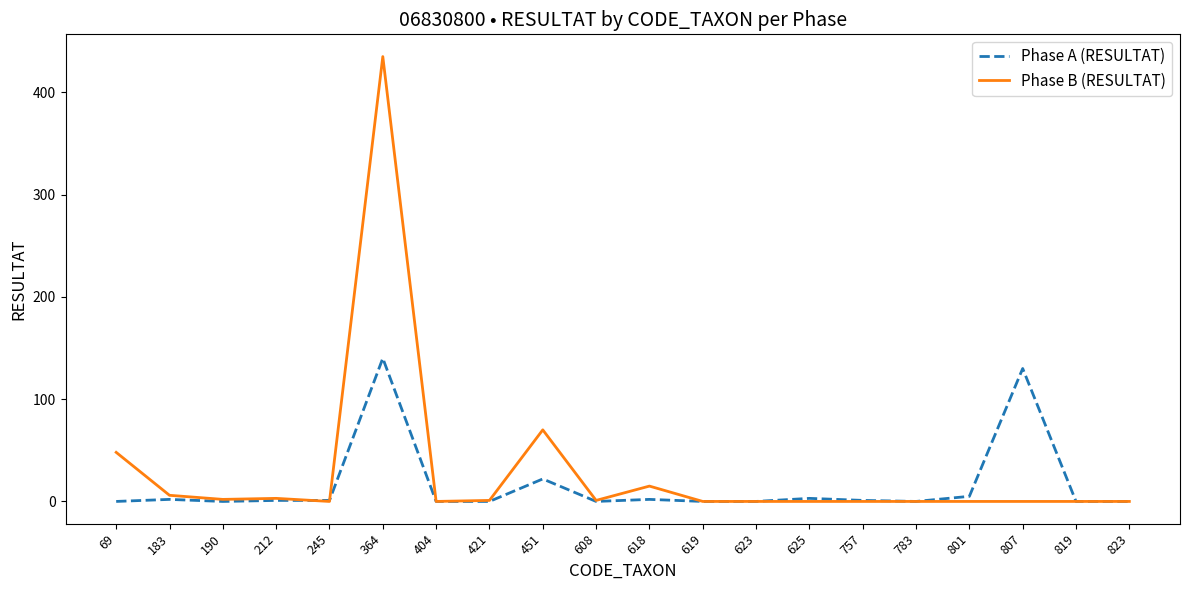

Which series changed the most between 364 and 819?

Phase B (RESULTAT)